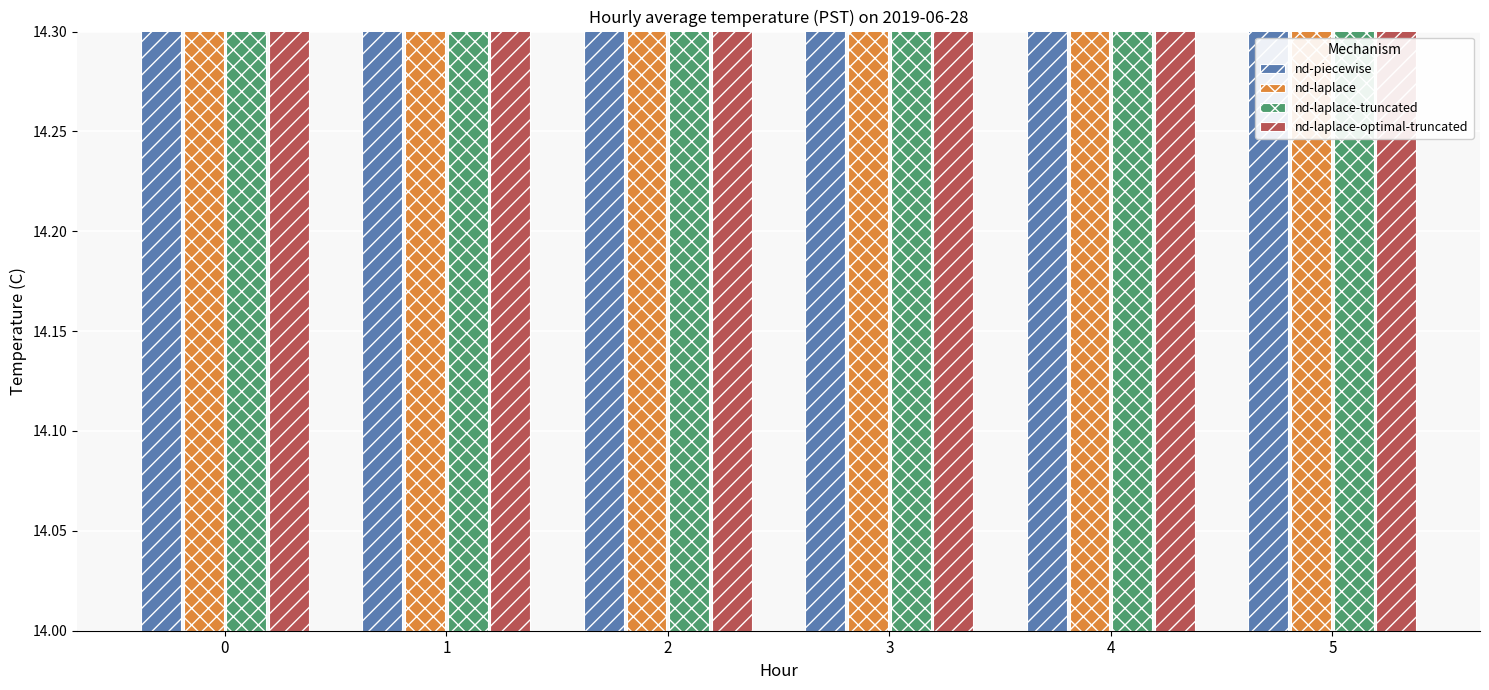

Rank the series at 0 from highest to lowest value.

nd-laplace, nd-laplace-truncated, nd-laplace-optimal-truncated, nd-piecewise